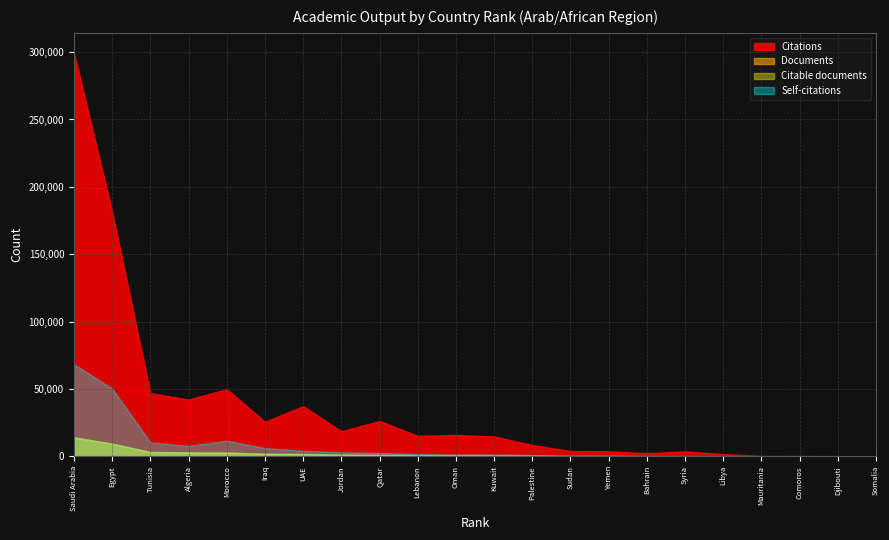

At which category does Self-citations reach its first local peak?

Morocco